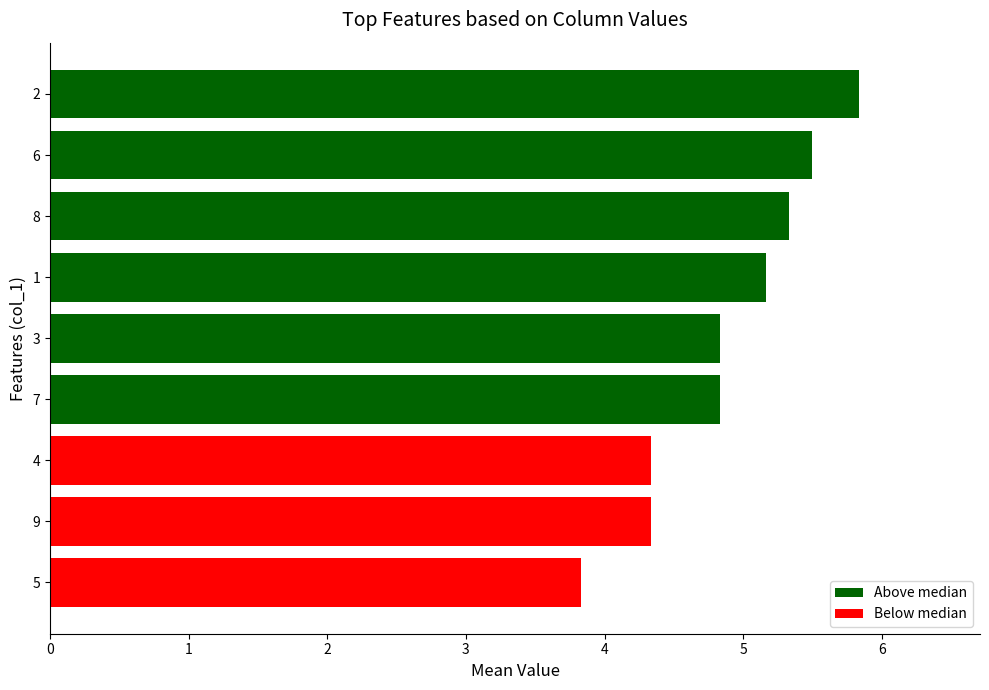

What is the change in value from 5 to 2?

+2.0